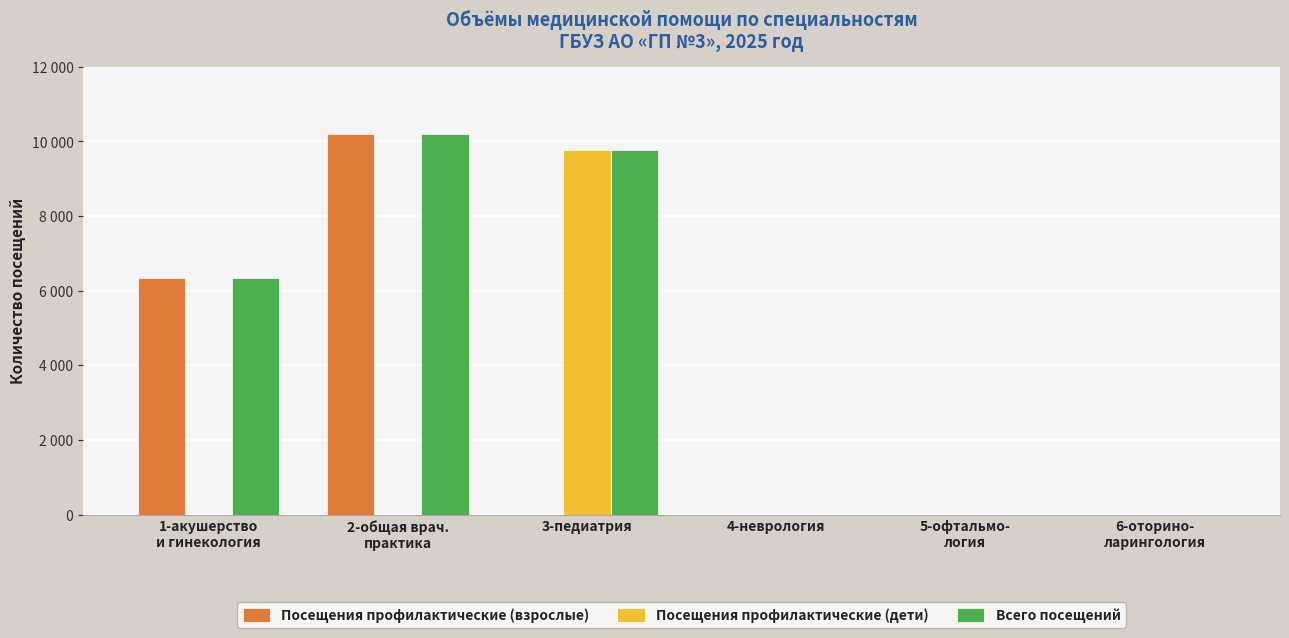

Reading left to right, what are all the values shown in this chart?

Посещения профилактические (взрослые): 1-акушерство
и гинекология=6351	2-общая врач.
практика=10203	3-педиатрия=0	4-неврология=0	5-офтальмо-
логия=0	6-оторино-
ларингология=0
Посещения профилактические (дети): 1-акушерство
и гинекология=0	2-общая врач.
практика=0	3-педиатрия=9767	4-неврология=0	5-офтальмо-
логия=0	6-оторино-
ларингология=0
Всего посещений: 1-акушерство
и гинекология=6351	2-общая врач.
практика=10203	3-педиатрия=9767	4-неврология=0	5-офтальмо-
логия=0	6-оторино-
ларингология=0